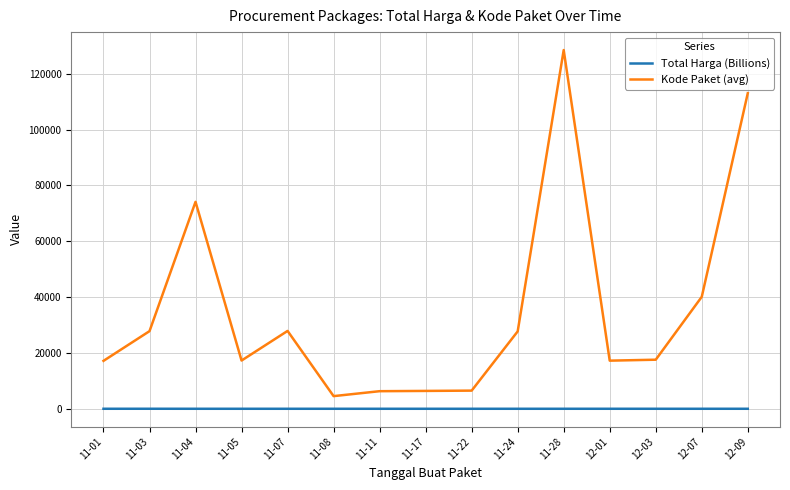

Where is Kode Paket (avg) nearest to the value 66523?

11-04